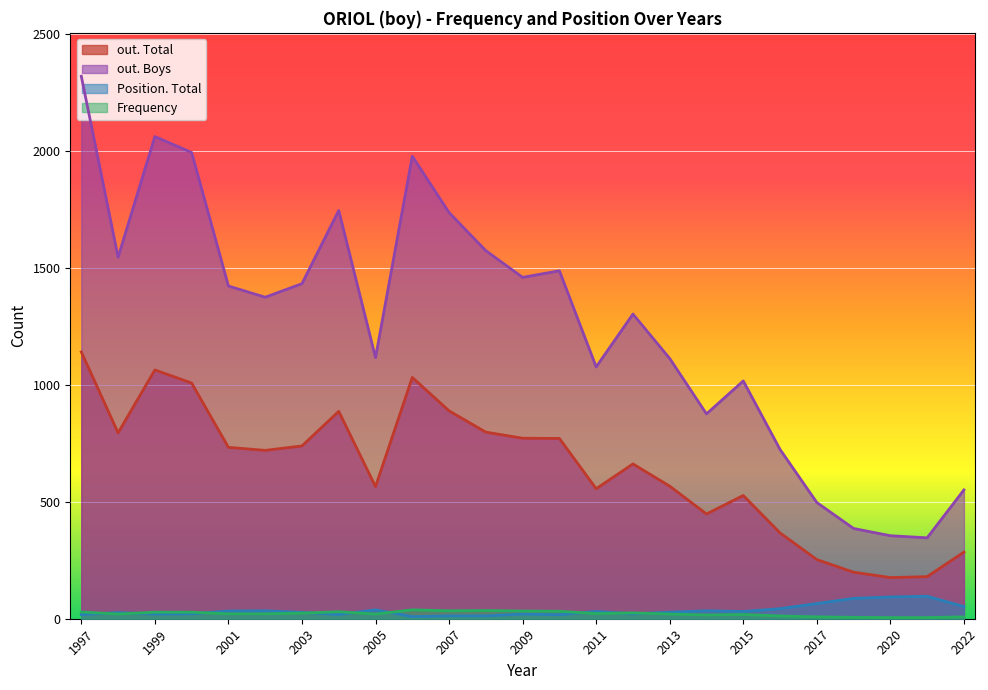

How many interior local valleys does the Position. Total series have?

6